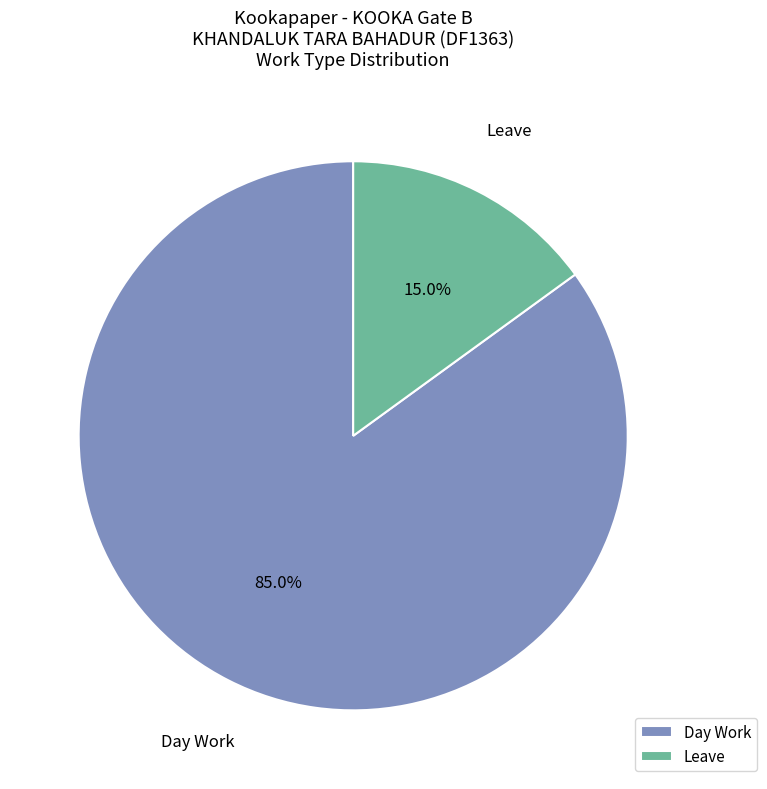

What is the total percentage of Leave and Day Work?

100.0%